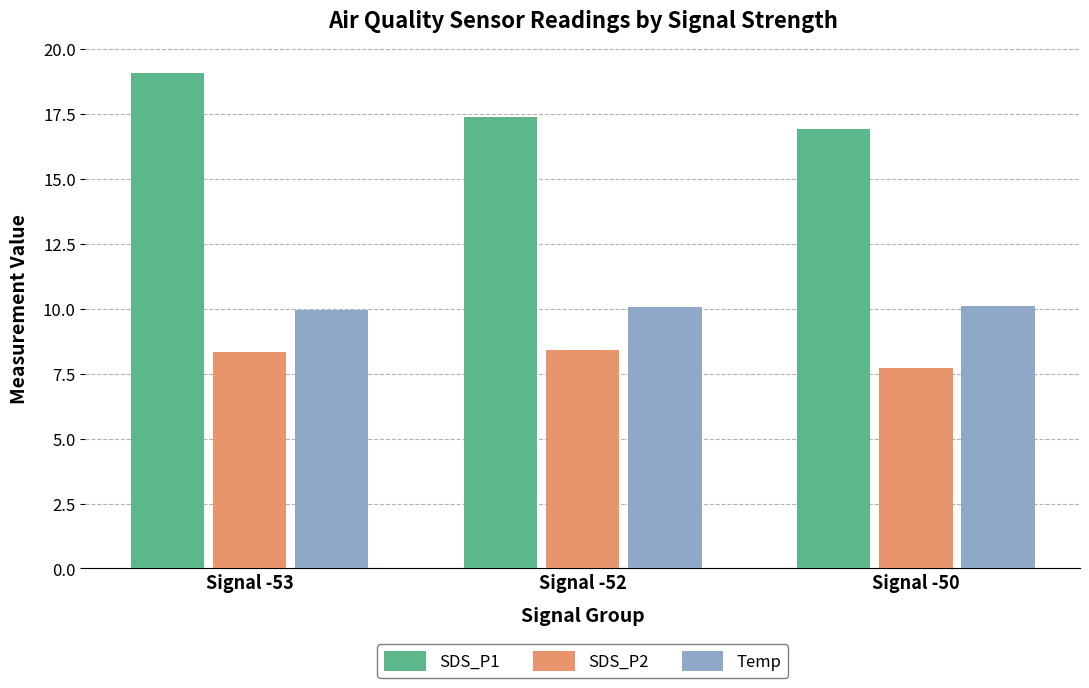

What is the highest value of the SDS_P2 series?

8.4